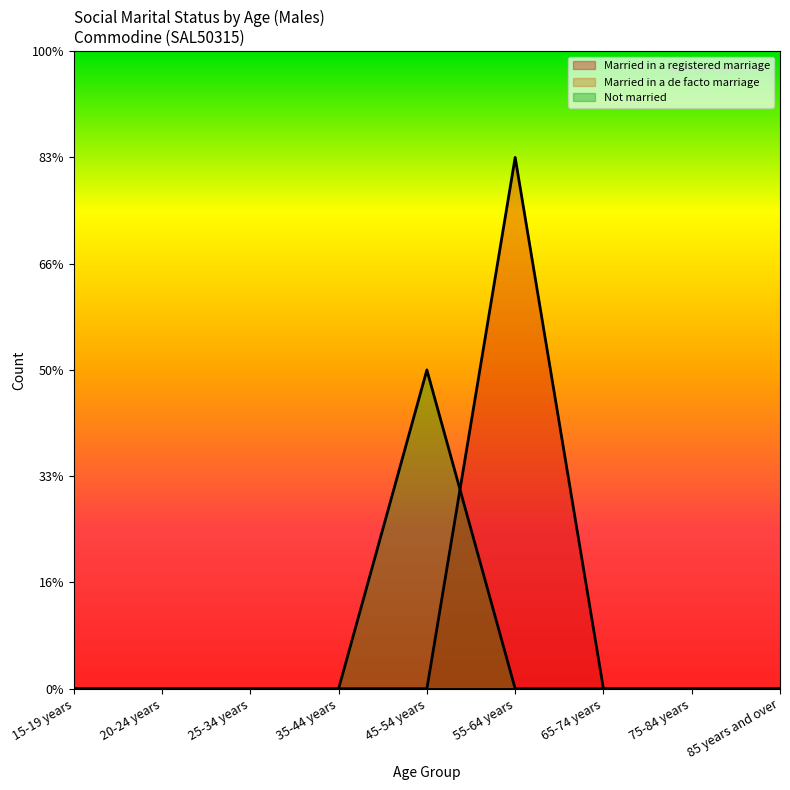

What is the greatest value displayed?

5